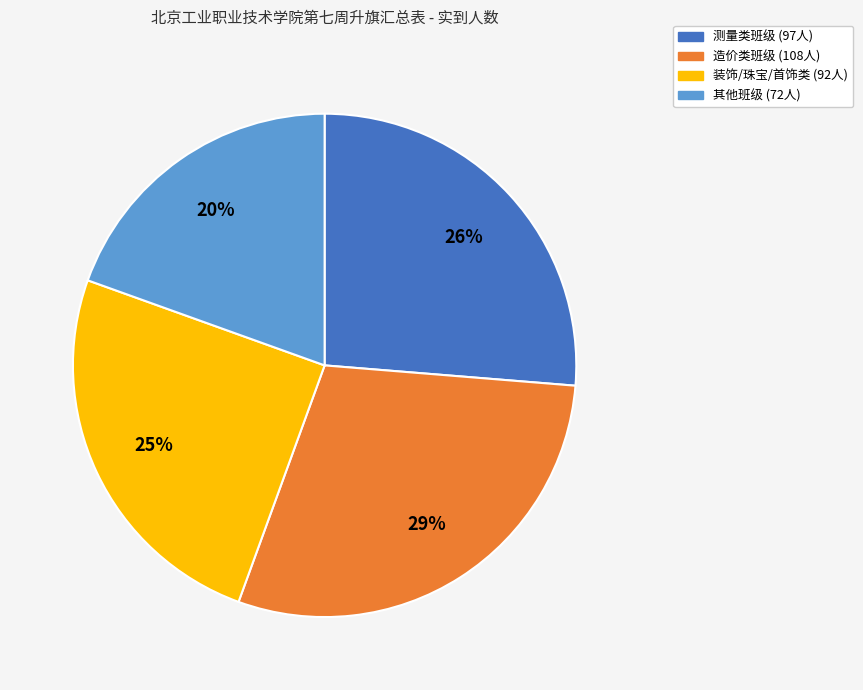

To the nearest percent, what is the average slice percentage?

25%